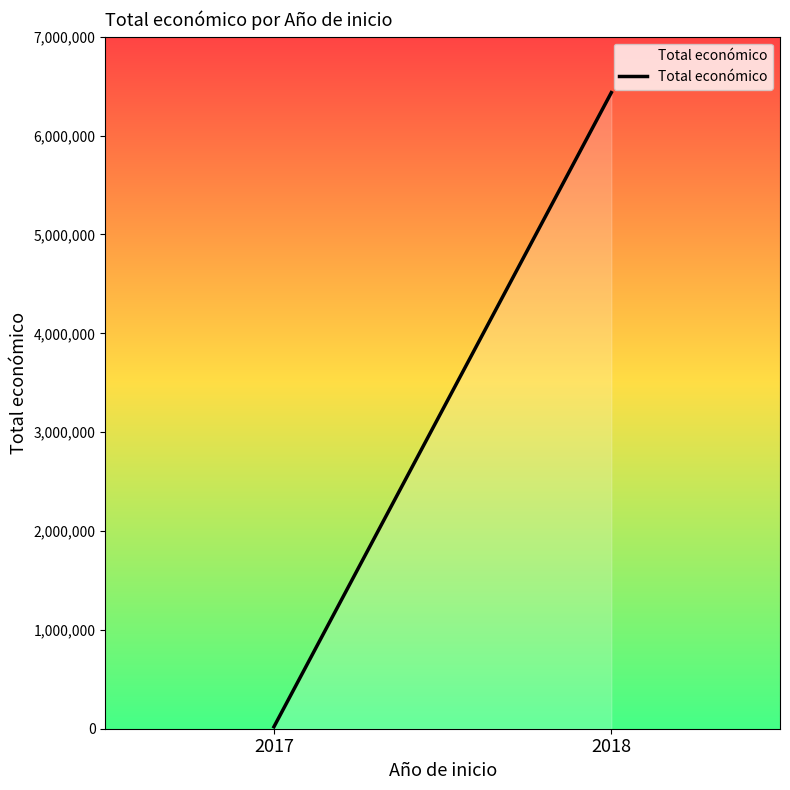

Which has a higher value, 2017 or 2018?

2018